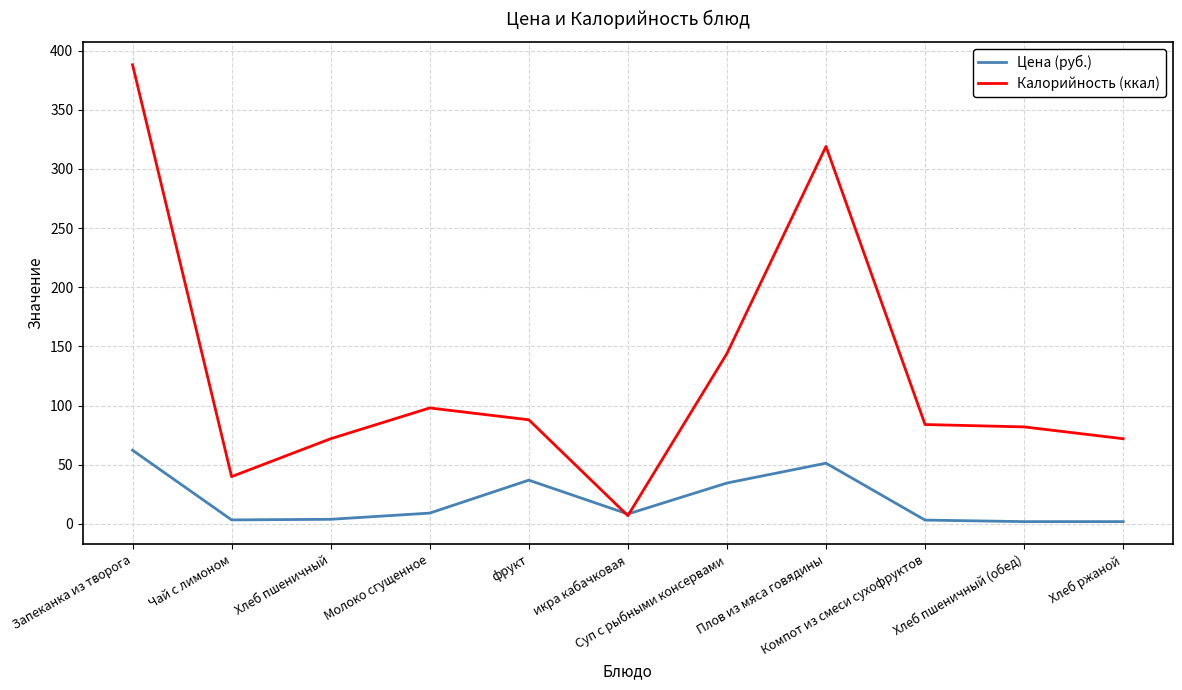

True or false: Цена (руб.) has more than 0 interior local peaks.

True